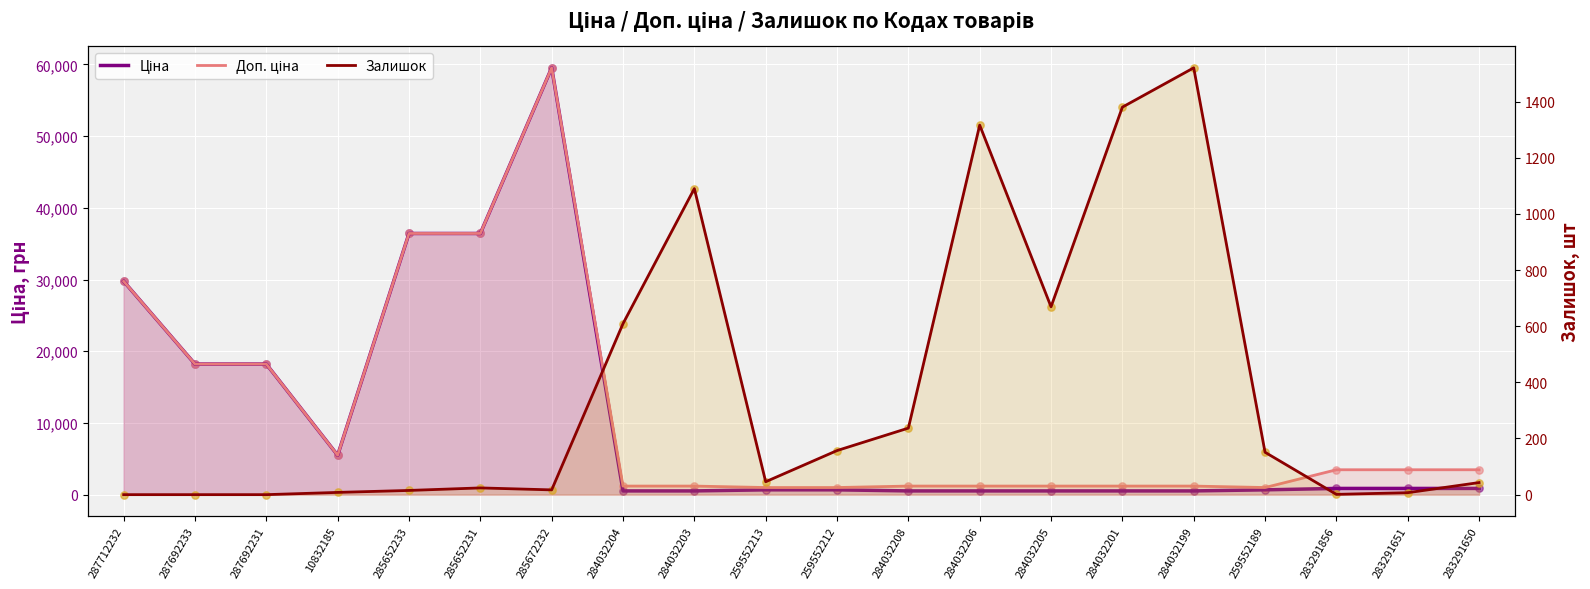

At which category is the sum across all series the highest?

285672232